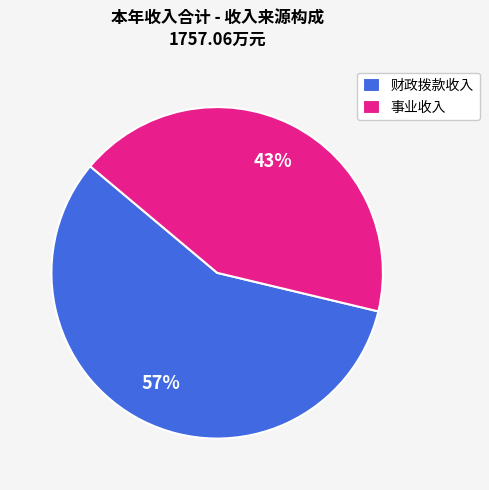

How many segments does this pie chart have?

2